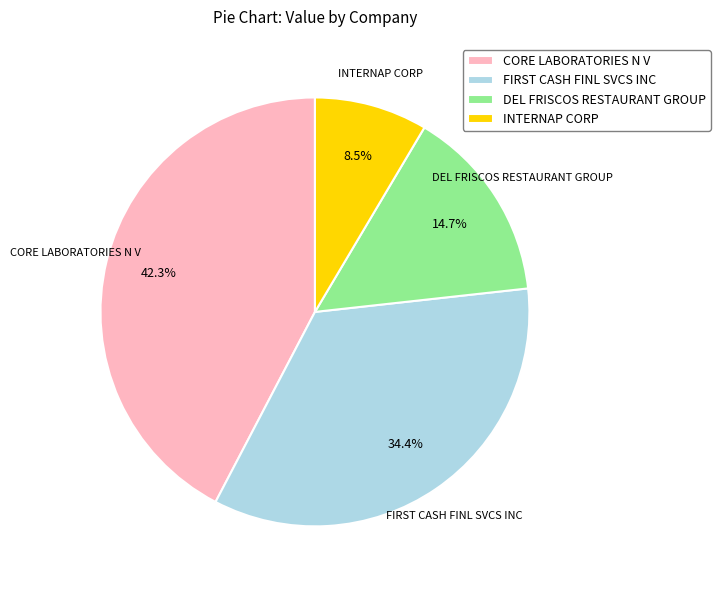

True or false: CORE LABORATORIES N V accounts for 57% of the total.

False